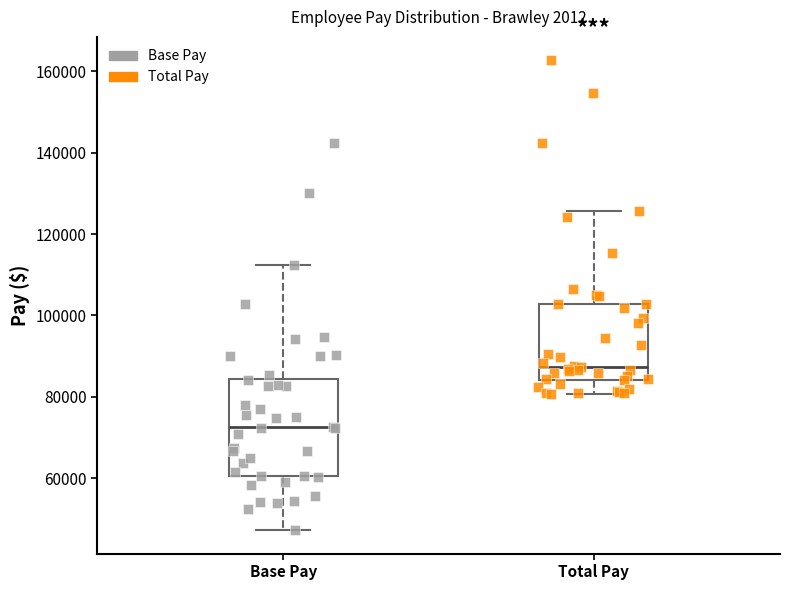

Reading left to right, read every box against the y-axis: the position of its median line, the range the box covers, and the ends of its whiskers. The values are not printed on the chart, so give them approximately, as read against the axis.

Base Pay: median 72000, box 60000 to 84000, whiskers 48000 to 112000
Total Pay: median 88000, box 84000 to 102000, whiskers 80000 to 126000